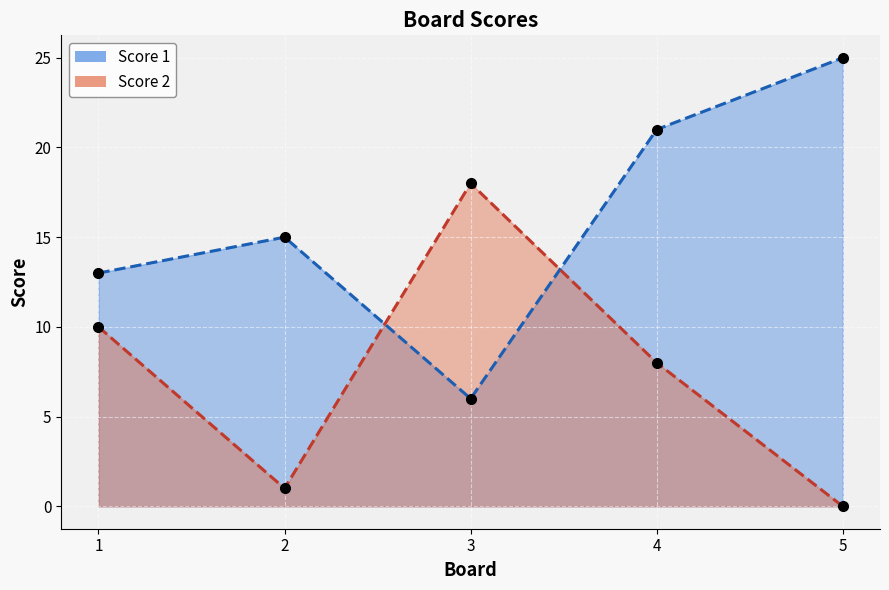

Where is the first local maximum for Score 2?

3